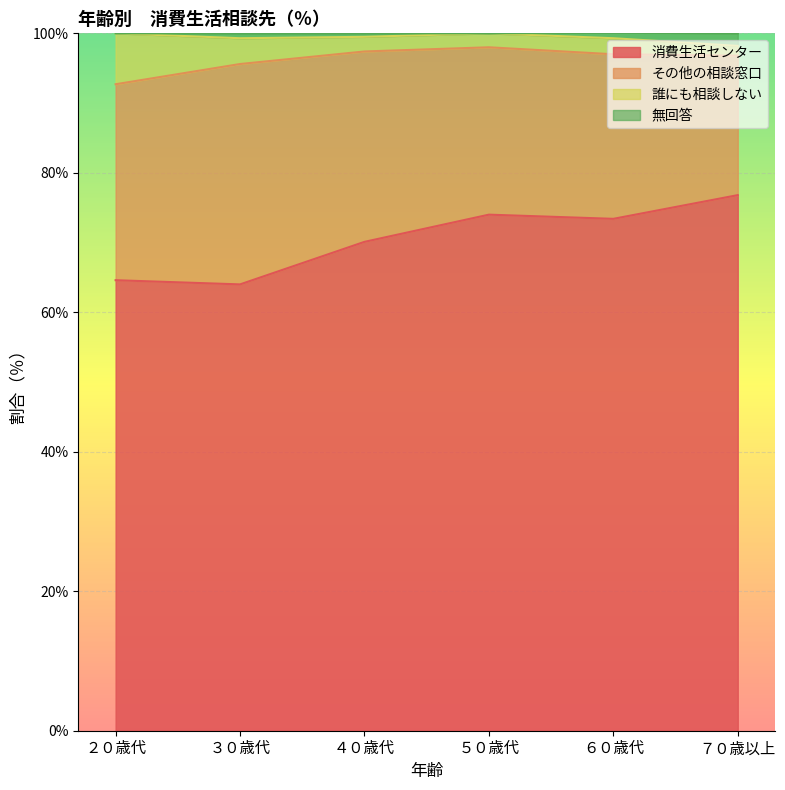

The 消費生活センター series shows 19.5 at ３０歳代. True or false?

False